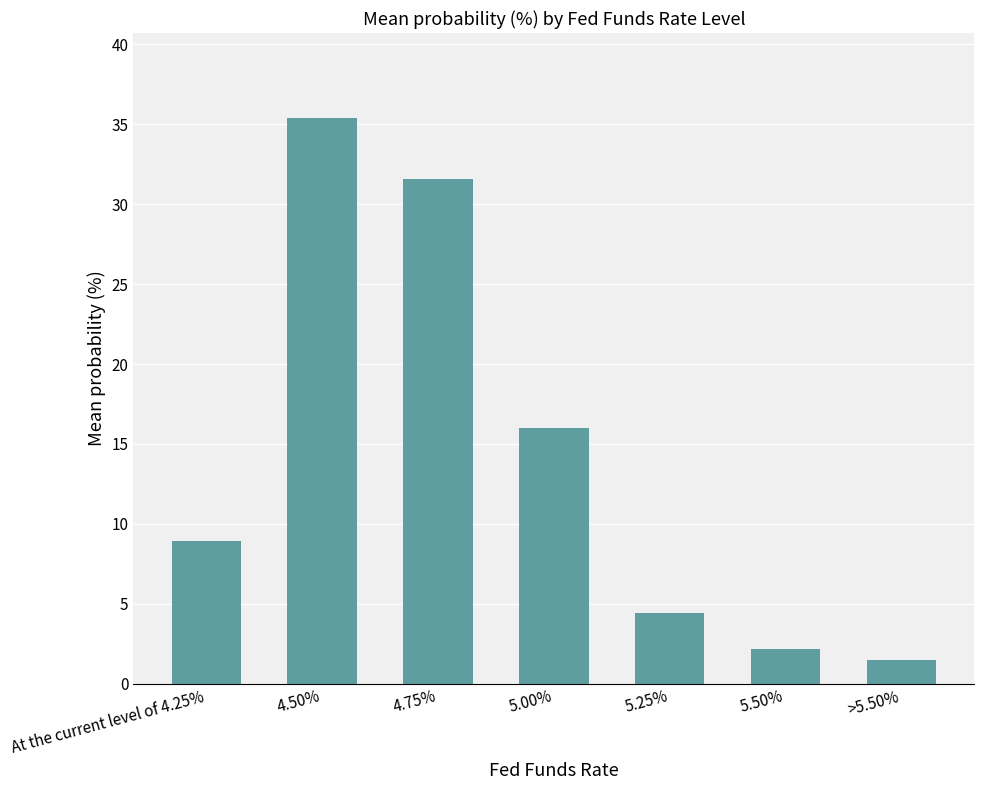

Where does the data first go above 8?

At the current level of 4.25%